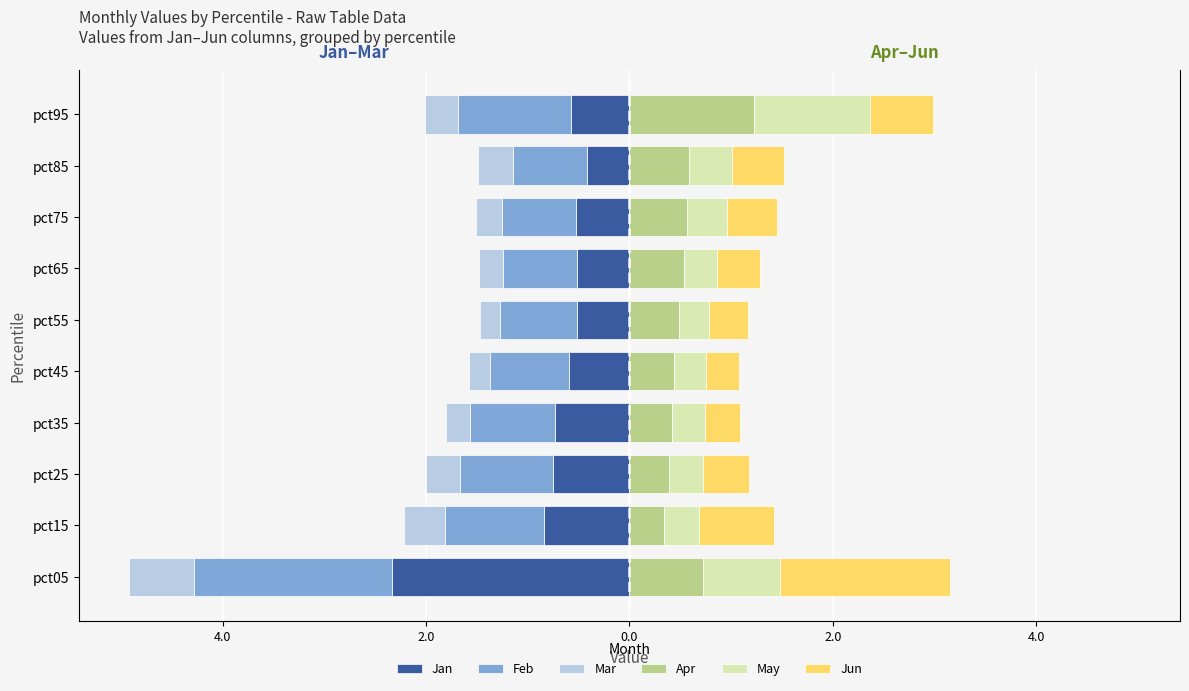

What is the highest value of the Feb series?

-0.7